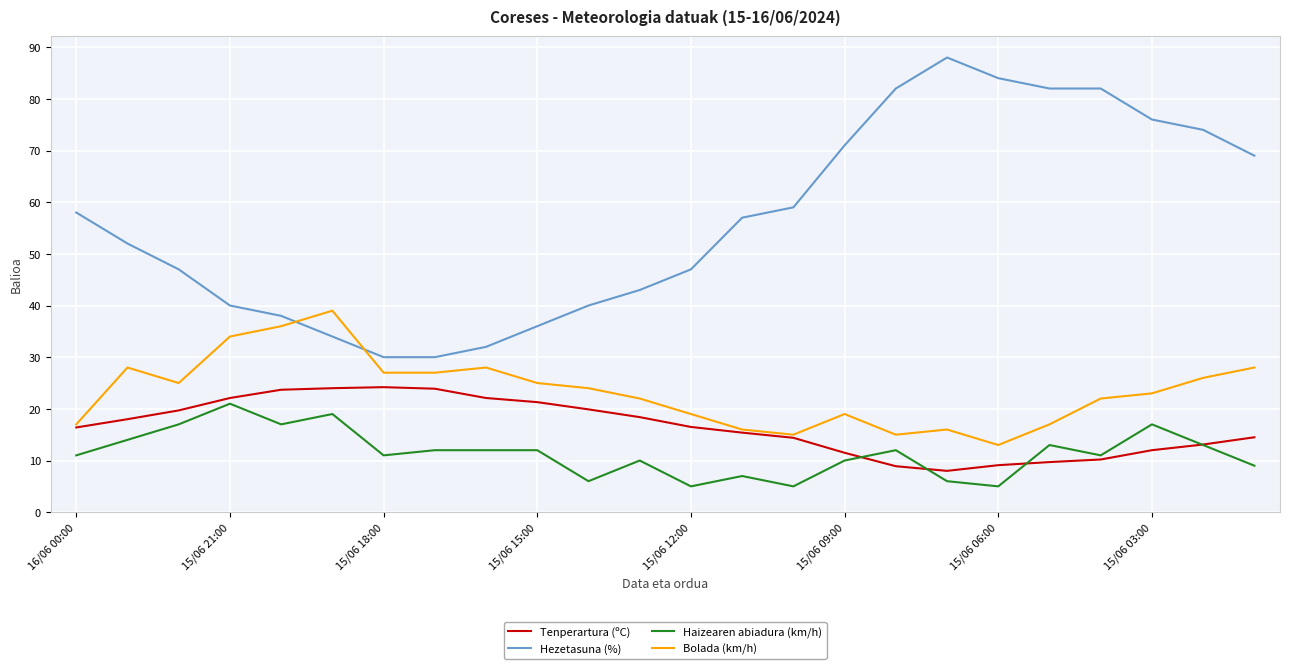

Which series has the largest total across all categories?

Hezetasuna (%)